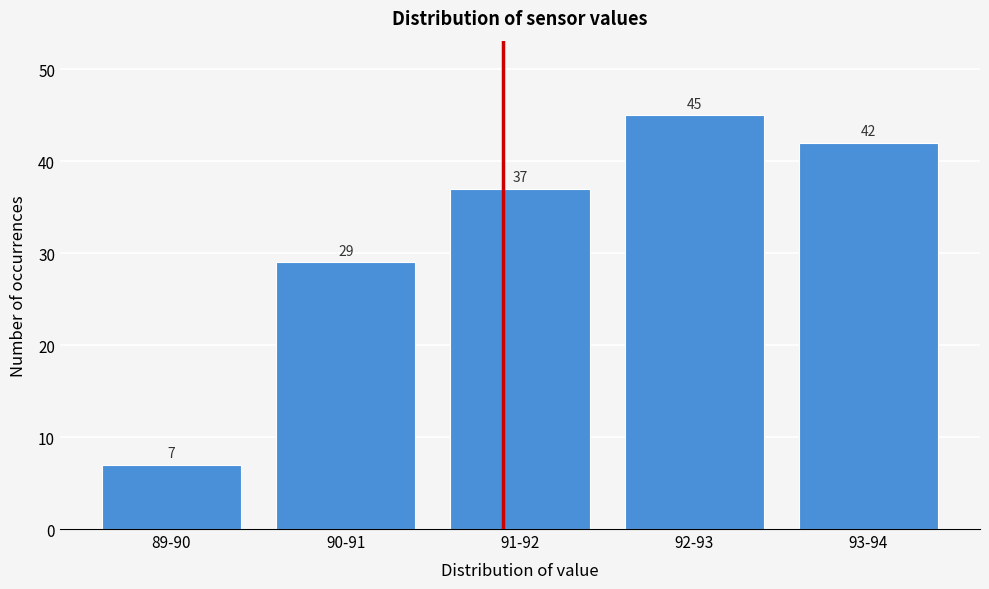

Reading right to left, what are all the values shown in this chart?

93-94=42	92-93=45	91-92=37	90-91=29	89-90=7